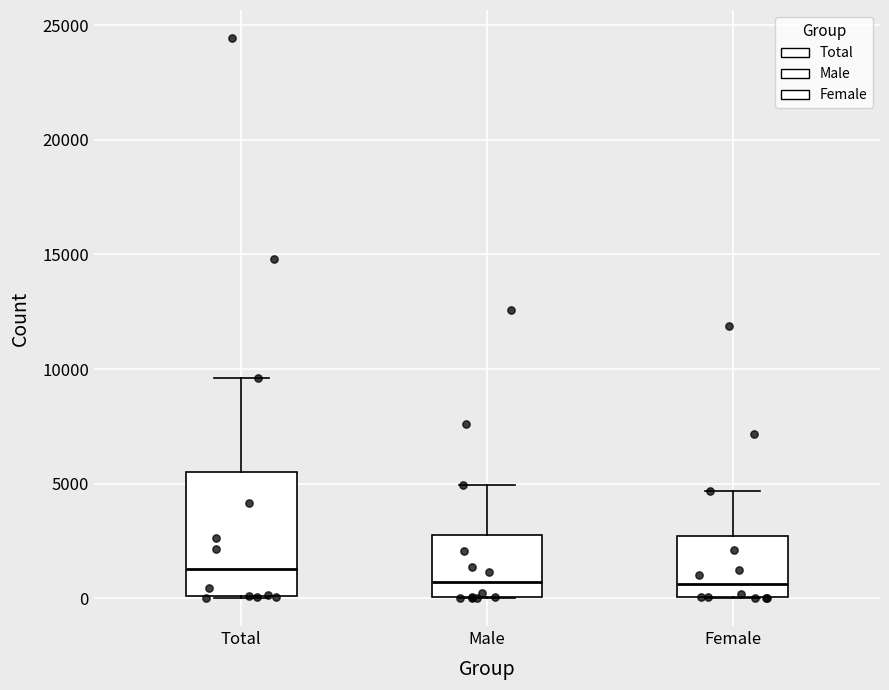

Where does the upper whisker of the box for Total end on the y-axis? The values are not printed on the chart, so give them approximately, as read against the axis.

9500